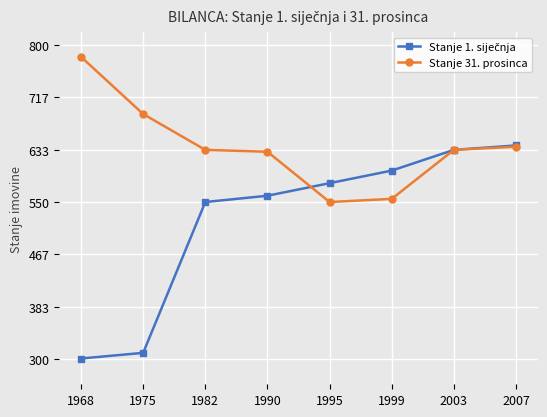

What is the value of the Stanje 31. prosinca point at the 8th from the left?

638